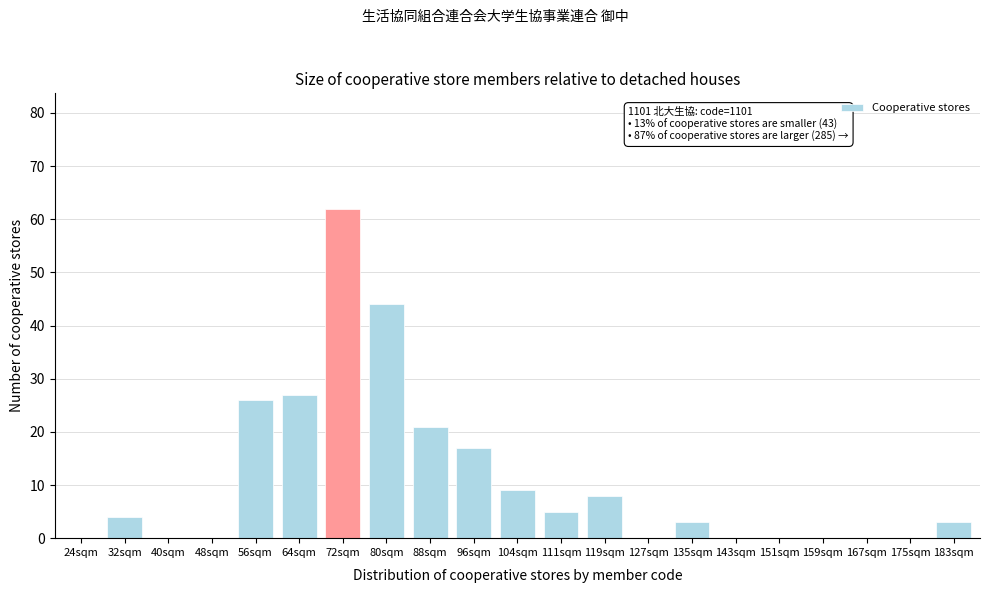

Reading left to right, extract all data points from this chart.

24sqm=0	32sqm=4	40sqm=0	48sqm=0	56sqm=26	64sqm=27	72sqm=62	80sqm=44	88sqm=21	96sqm=17	104sqm=9	111sqm=5	119sqm=8	127sqm=0	135sqm=3	143sqm=0	151sqm=0	159sqm=0	167sqm=0	175sqm=0	183sqm=3